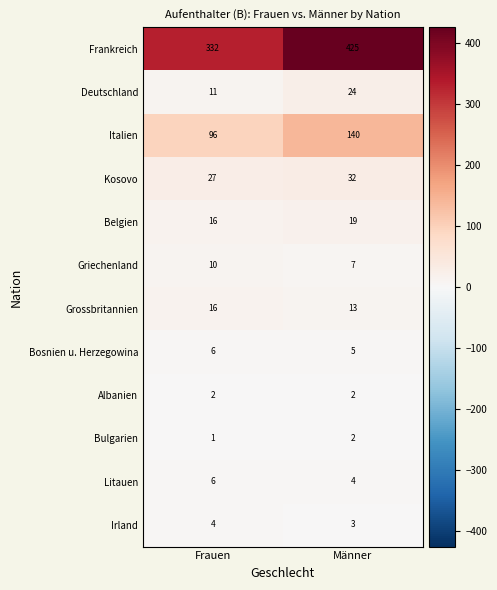

Which series changed the most between Frauen and Männer?

Frankreich